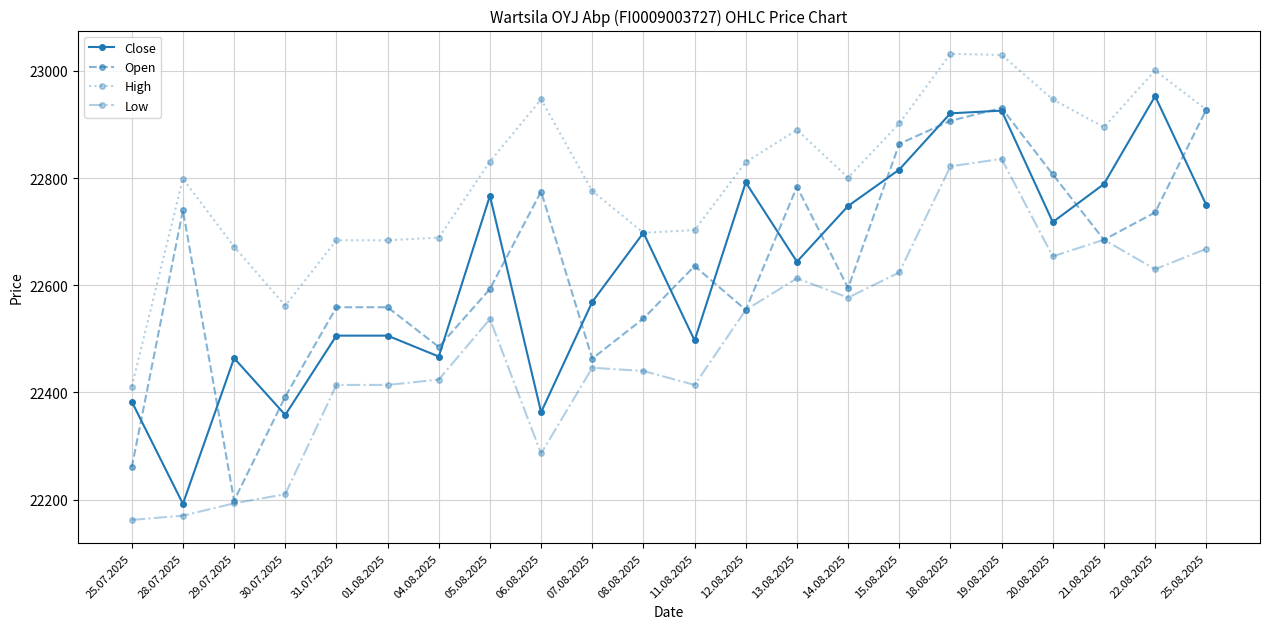

Is it true that Low equals 22162 at 25.07.2025?

True